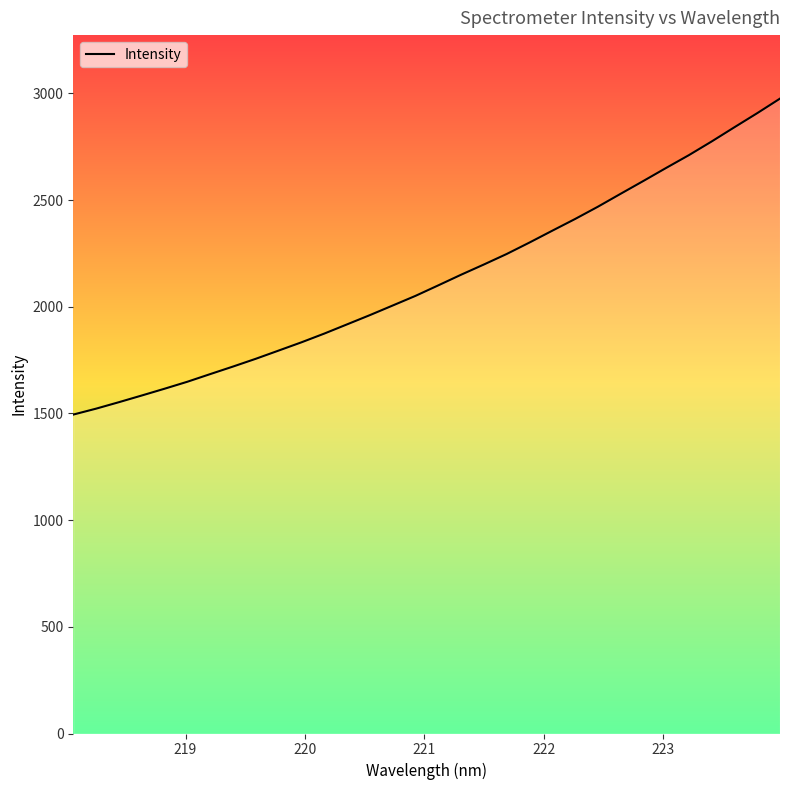

What is the minimum value shown in the chart?

1494.8